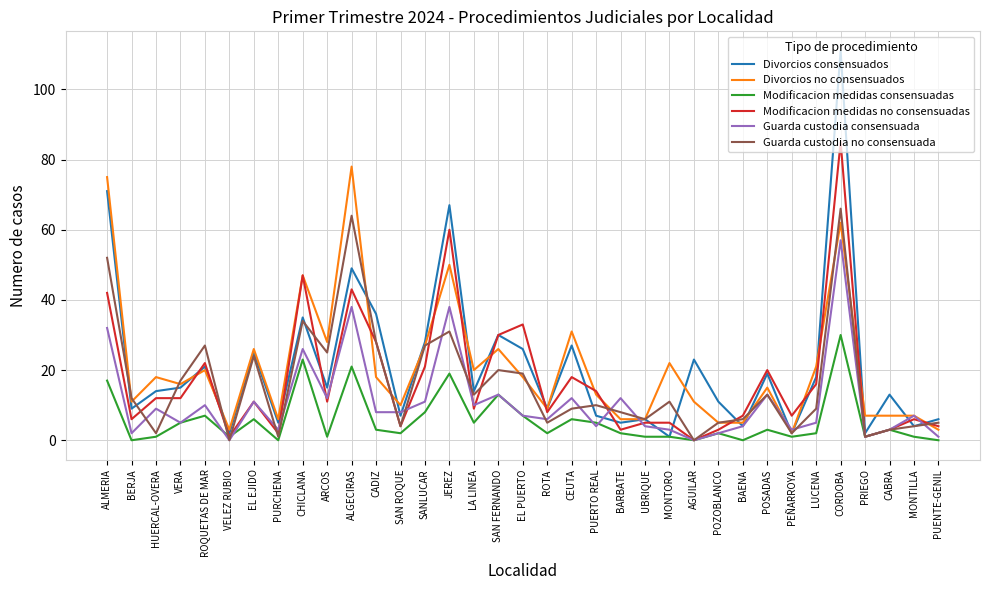

True or false: Guarda custodia consensuada has a value of 44 at CHICLANA.

False